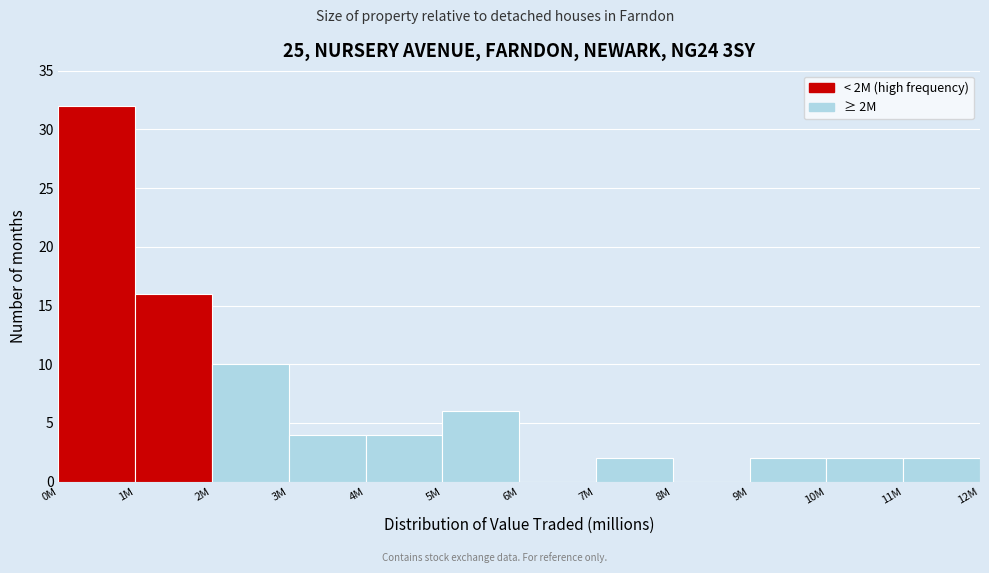

Reading right to left, what are all the values shown in this chart?

11M=2	10M=2	9M=2	8M=0	7M=2	6M=0	5M=6	4M=4	3M=4	2M=10	1M=16	0M=32